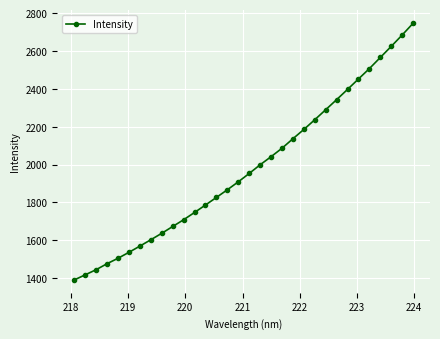

What is the value of the 24th point from the left?

2289.6